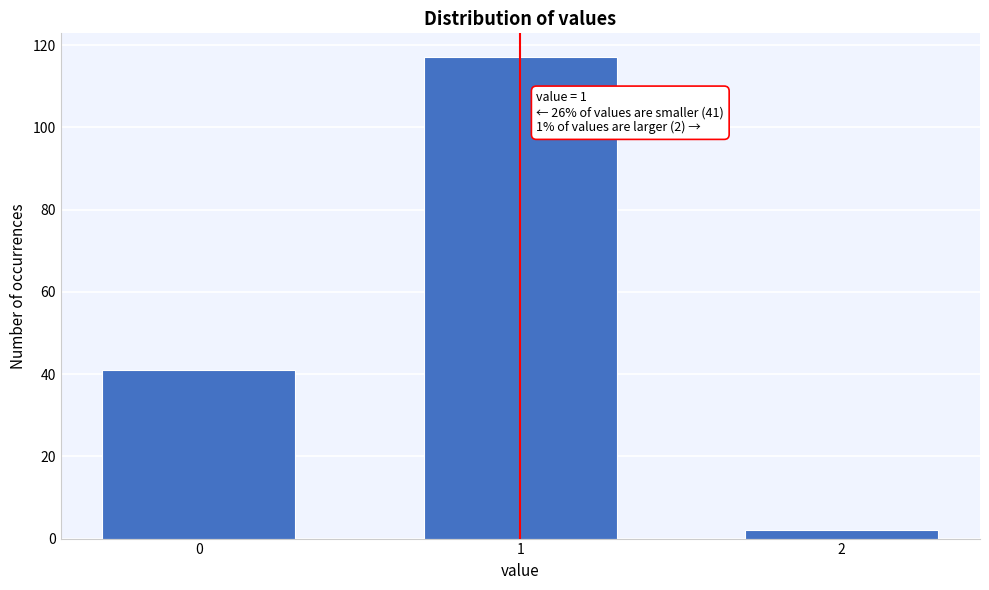

Reading left to right, list all the values displayed in this chart.

41	117	2